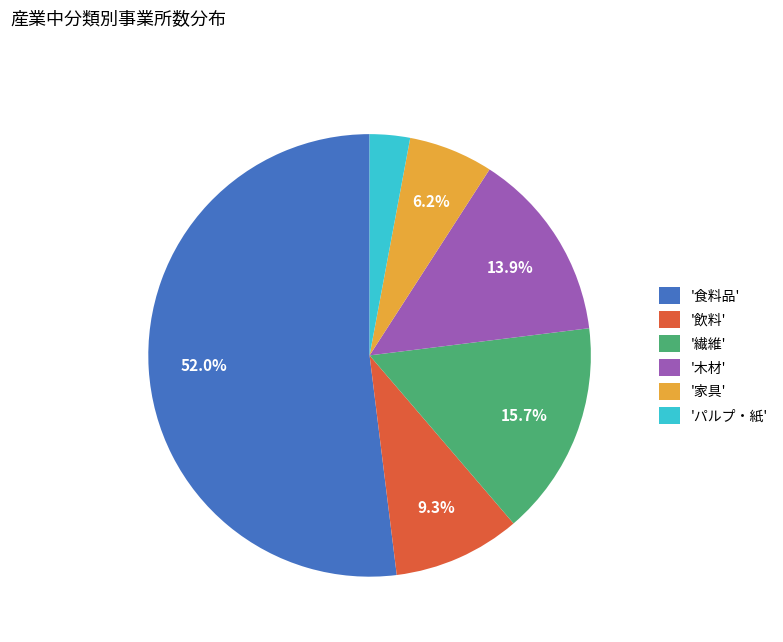

Which slice is the smallest?

'パルプ・紙'